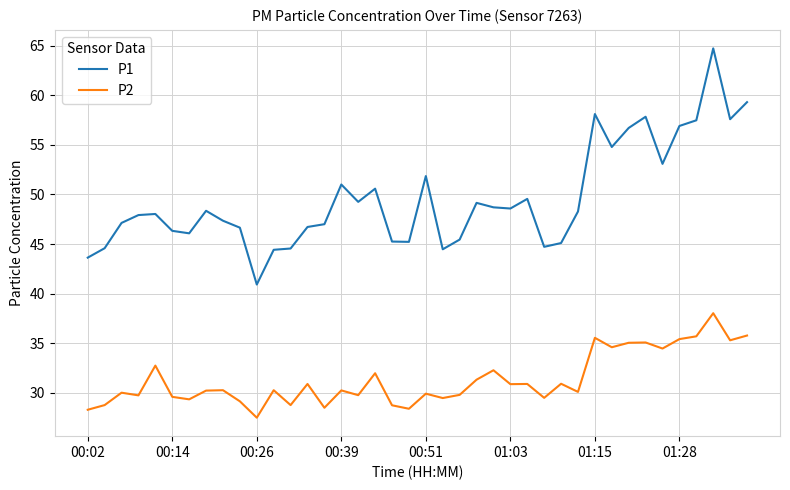

Which series has the widest spread of values?

P1